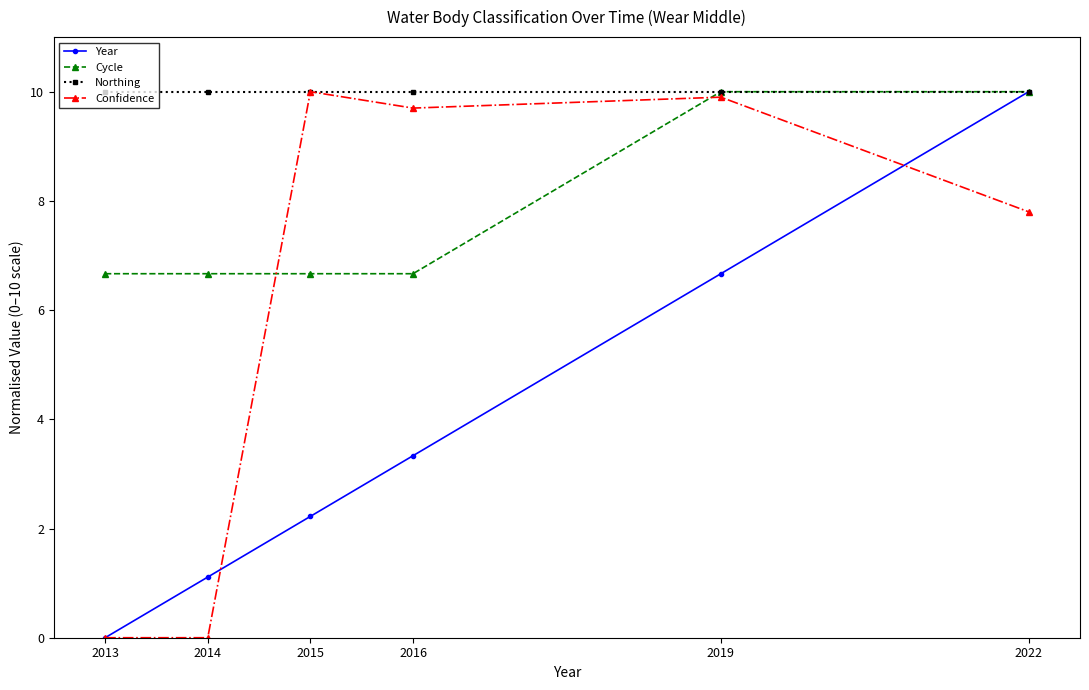

What is the value of the Year point at the 6th from the left?

10.0